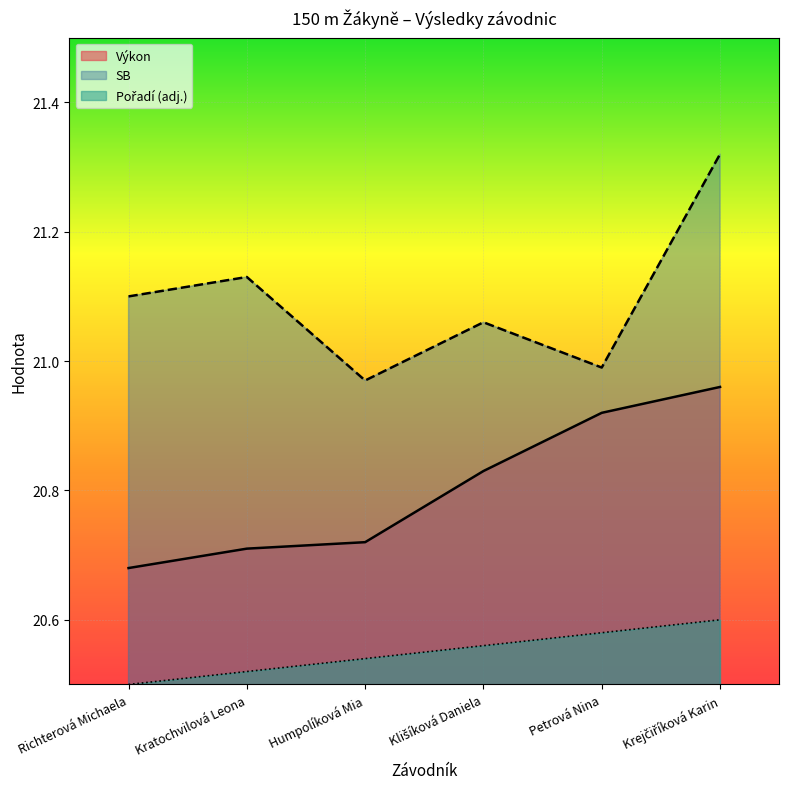

Which series changed the most between Kratochvilová Leona and Klišíková Daniela?

Výkon